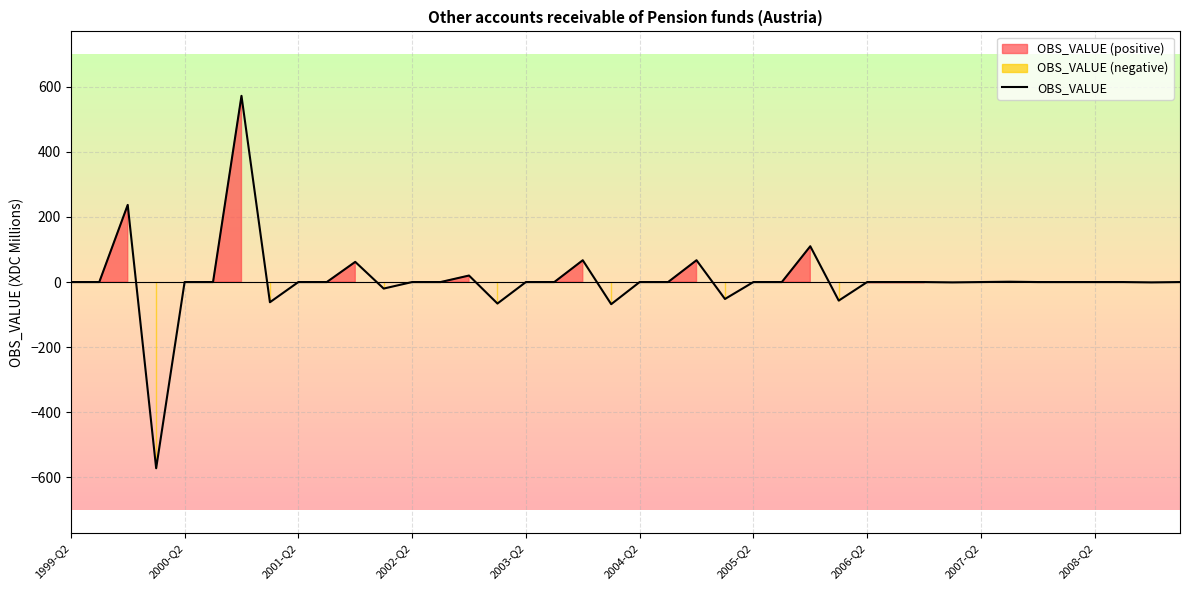

What is the sum of all values?

237